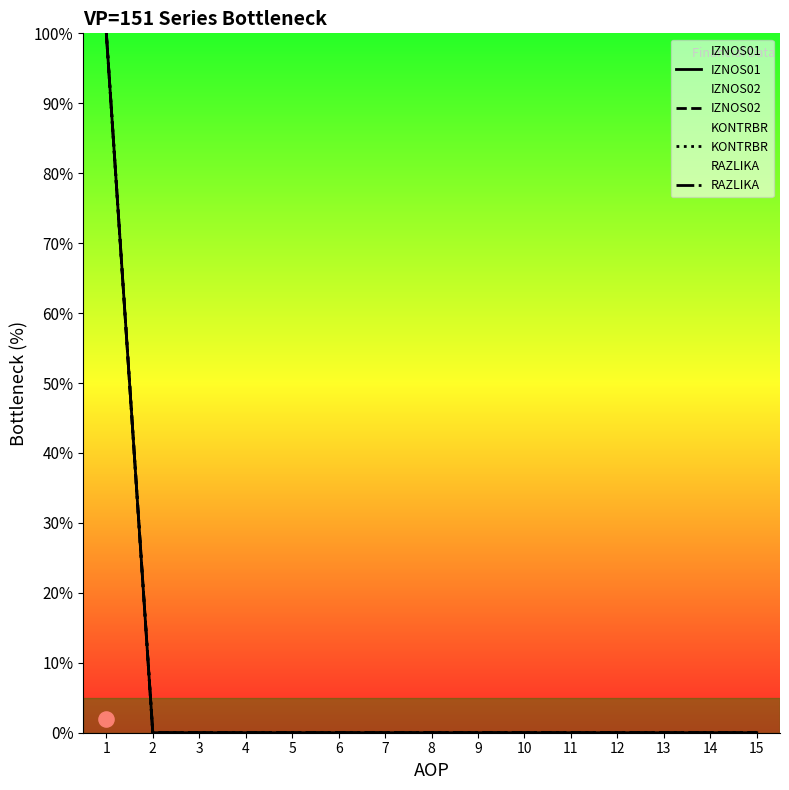

Is the value of KONTRBR at 10 greater than the value of RAZLIKA at 11?

No